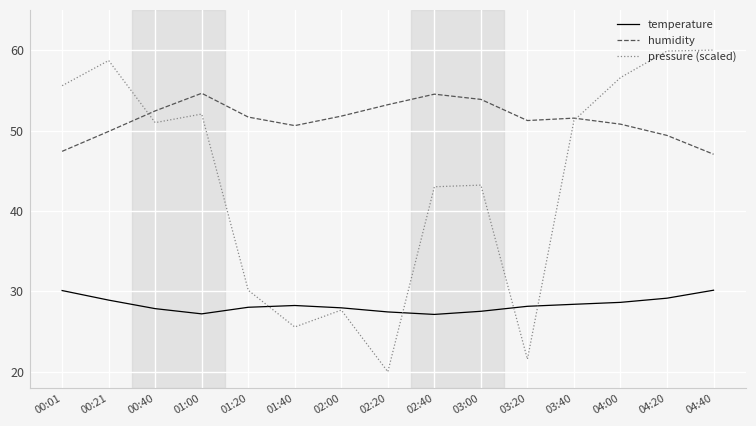

What position from the left is 01:40?

6